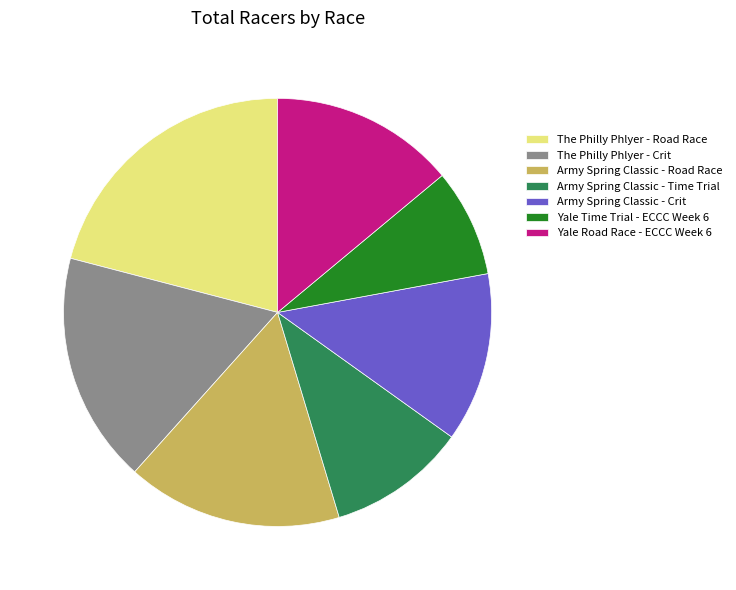

Is it true that Yale Road Race - ECCC Week 6 is 3% of the pie?

False